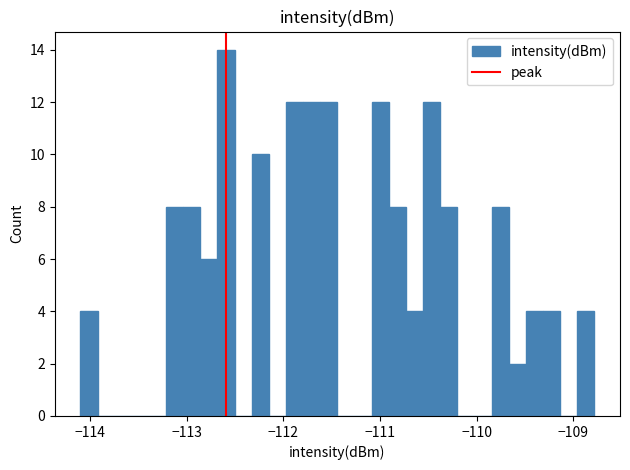

Read against the x-axis, roughly where is the centre of the tallest bar?

-112.6